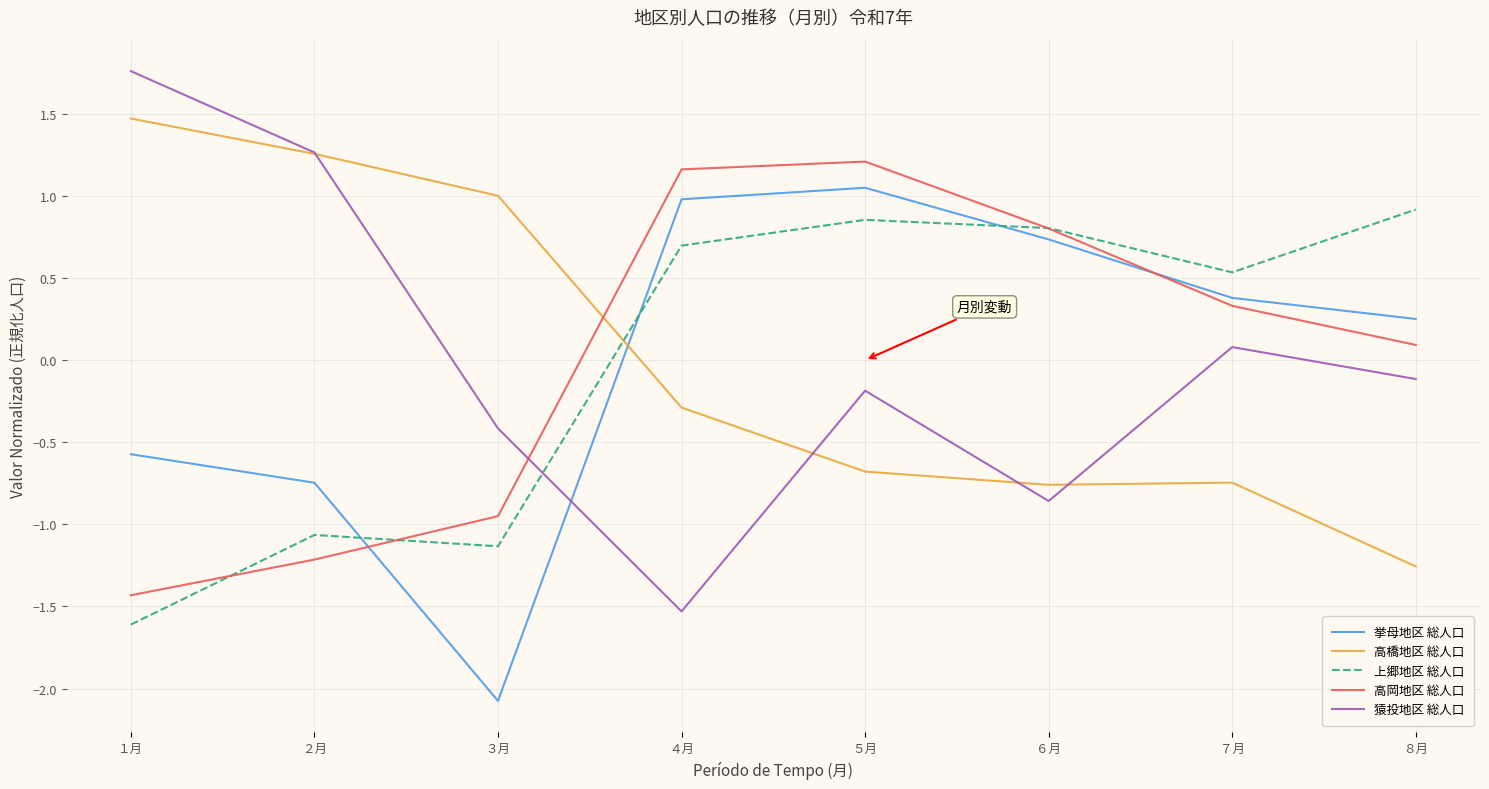

What is the difference between the maximum and second lowest values in the 猿投地区 総人口 series?

2.6